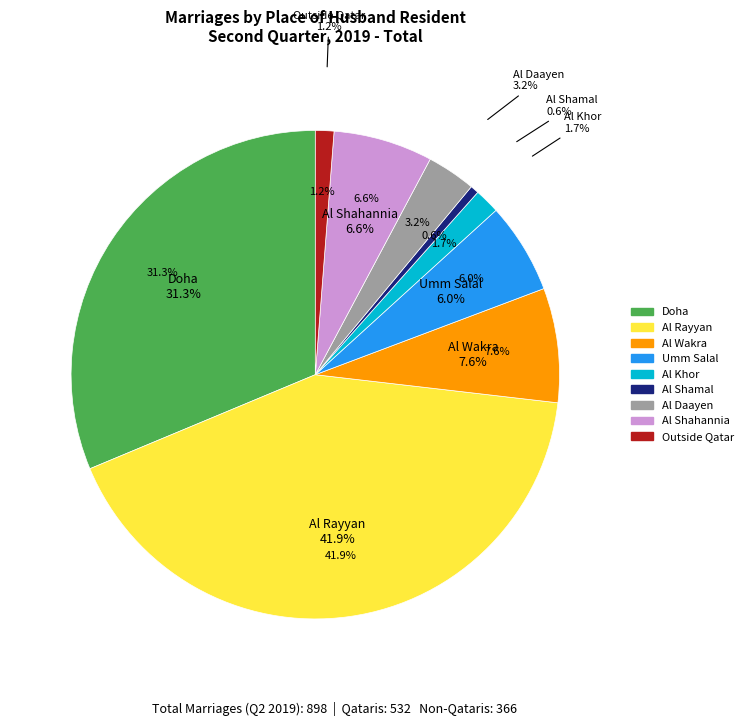

Between Al Wakra and Doha, which is larger?

Doha